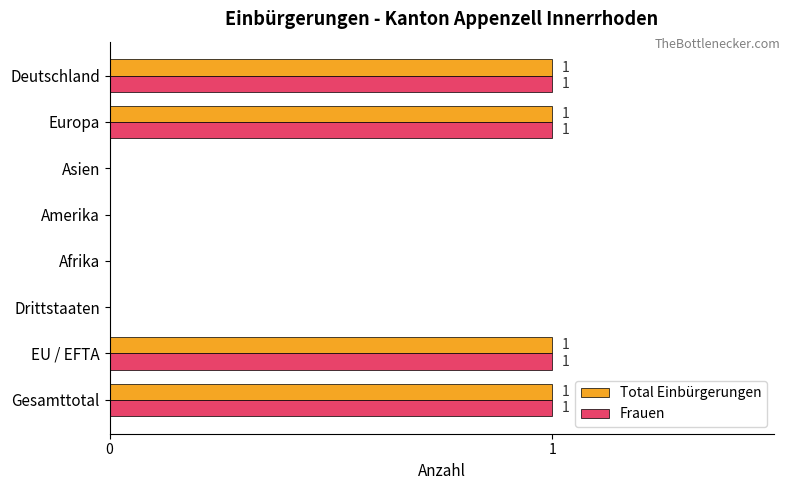

How many Total Einbürgerungen values are between 0 and 1?

8